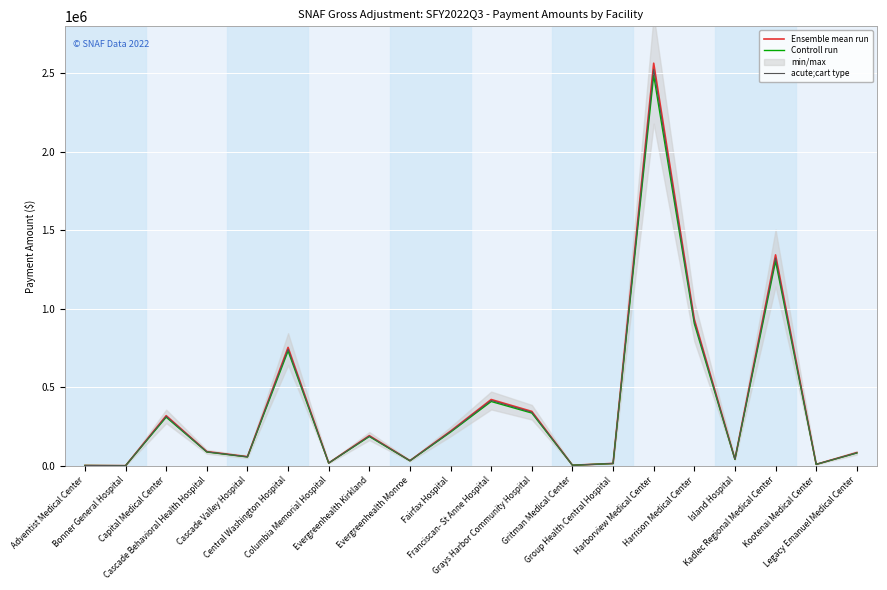

In Controll run, how many points are lower than both neighbors (excluding endpoints)?

7